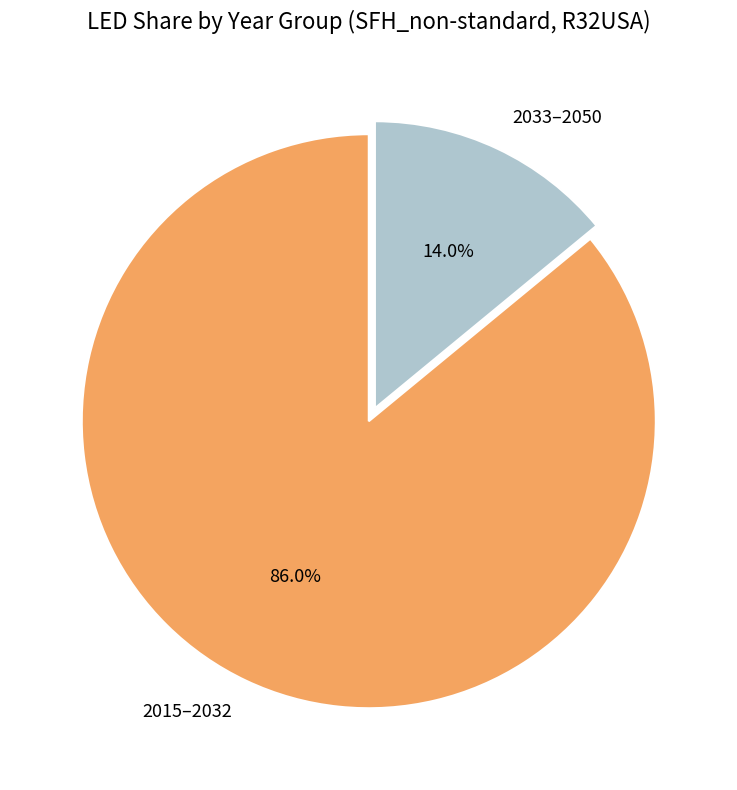

Rank the categories by value from lowest to highest.

2033–2050, 2015–2032